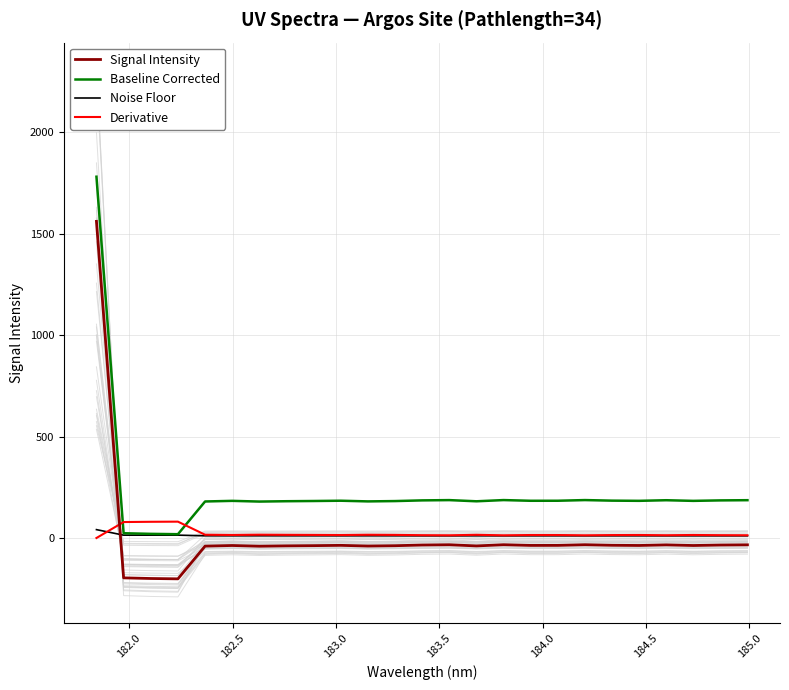

How many values in the Derivative series are below 14?

8